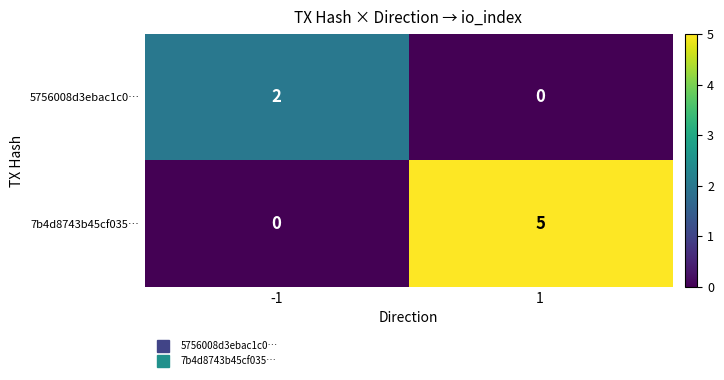

The value of 5756008d3ebac1c0… at 1 is 1. True or false?

False